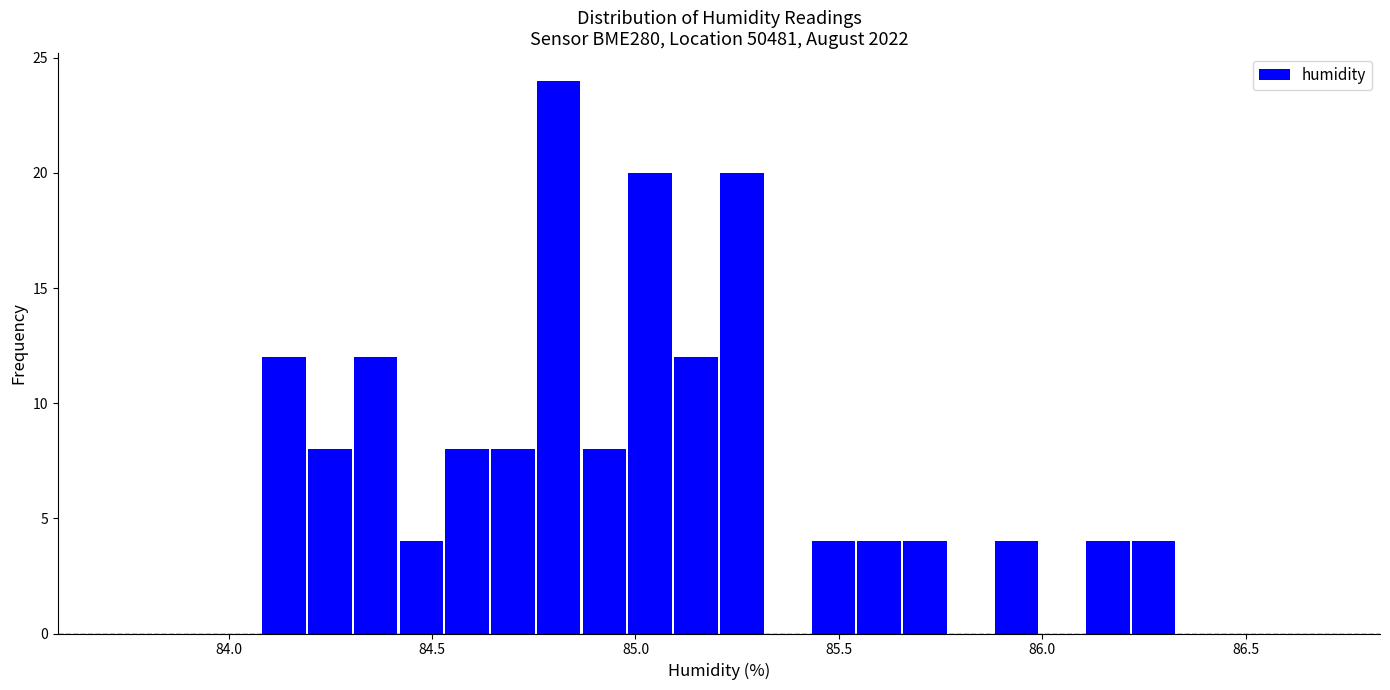

Read against the x-axis, roughly where is the centre of the tallest bar?

84.80